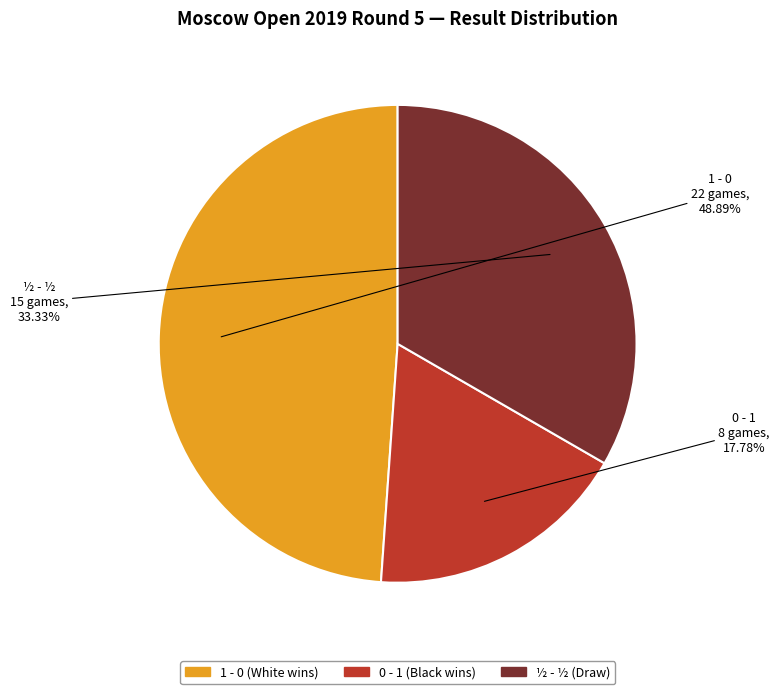

What percentage is the ½ - ½ slice, to the nearest percent?

33%